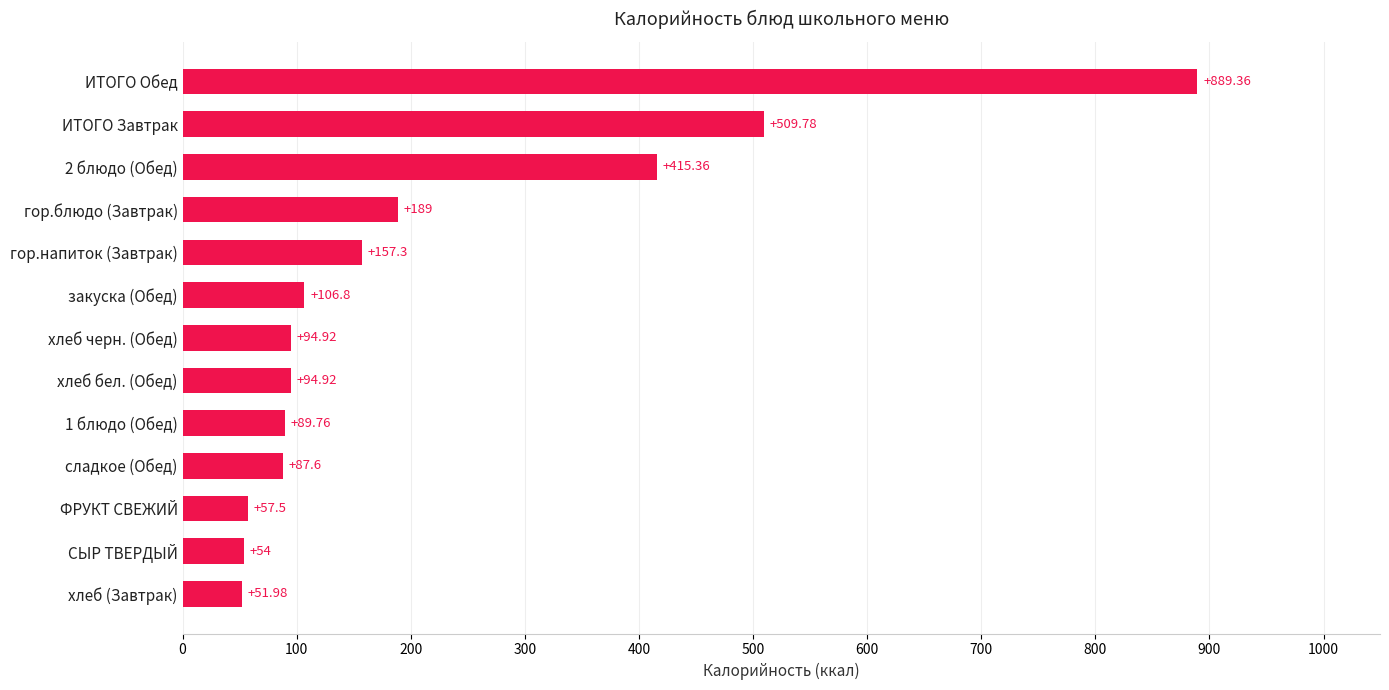

What is the change in value from ФРУКТ СВЕЖИЙ to 2 блюдо (Обед)?

+357.9